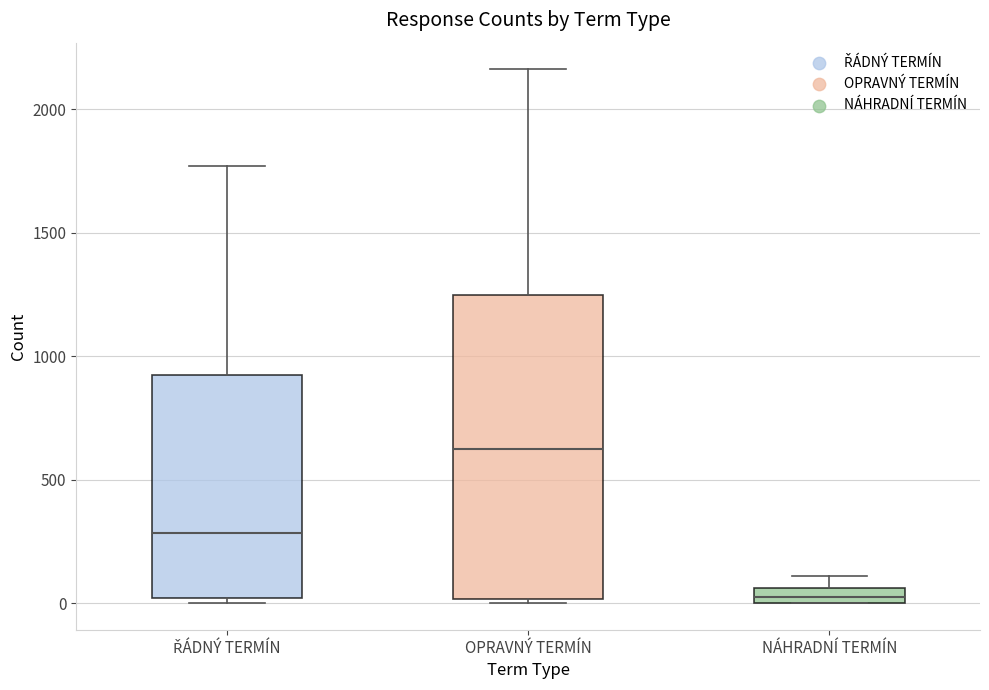

Which box is the tallest, from its lower edge to its upper edge?

OPRAVNÝ TERMÍN